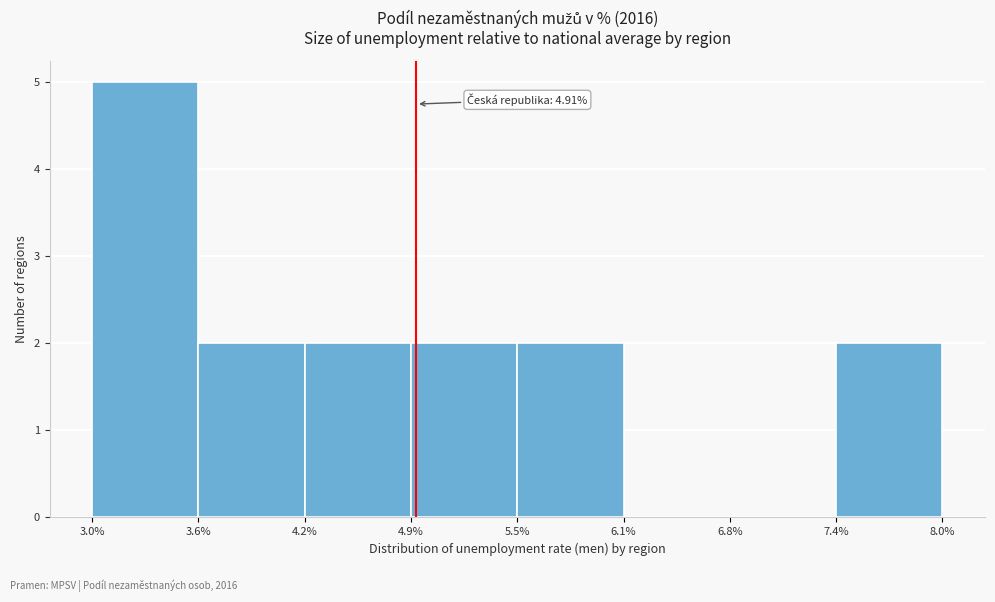

Over which range of the x-axis is the bar tallest?

3.0% to 3.6%